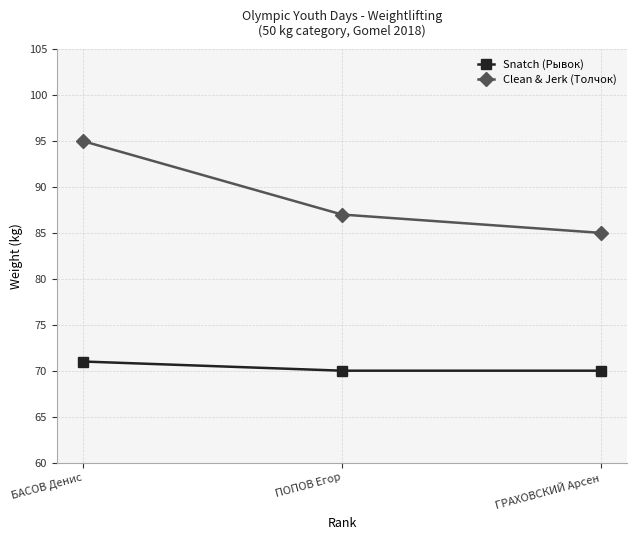

What is the spread (max minus min) of values at ПОПОВ Егор?

17